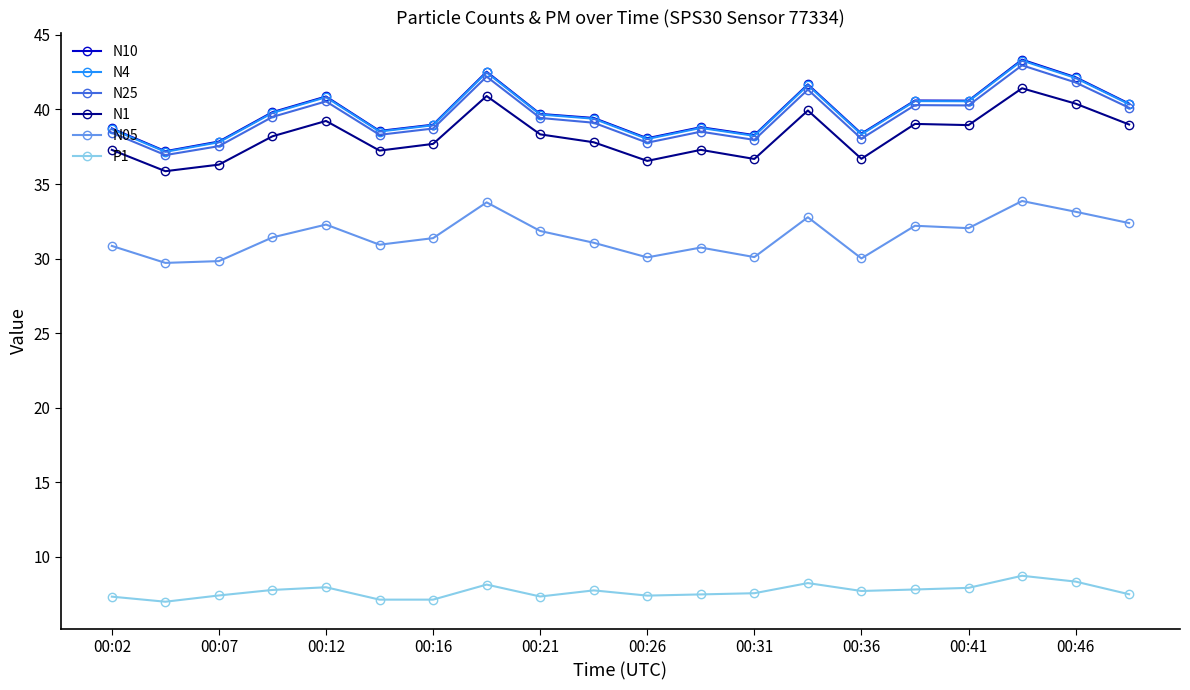

True or false: P1 and N05 cross at least once.

False